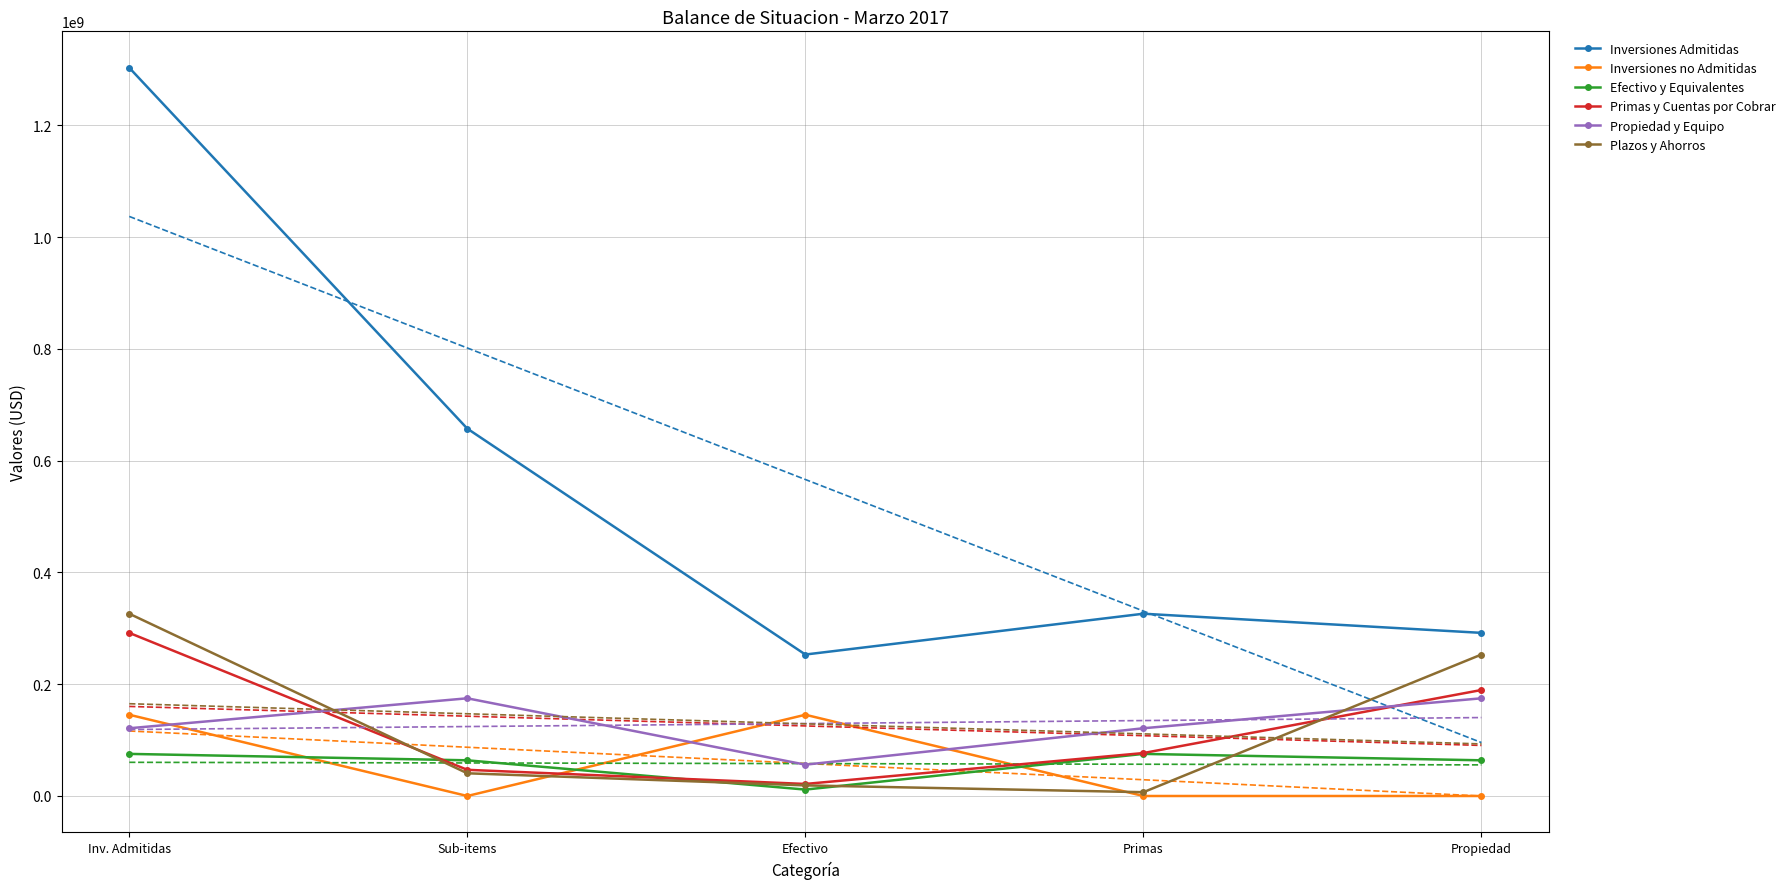

What value does the Inversiones Admitidas series have at Inv. Admitidas?

1302782923.1